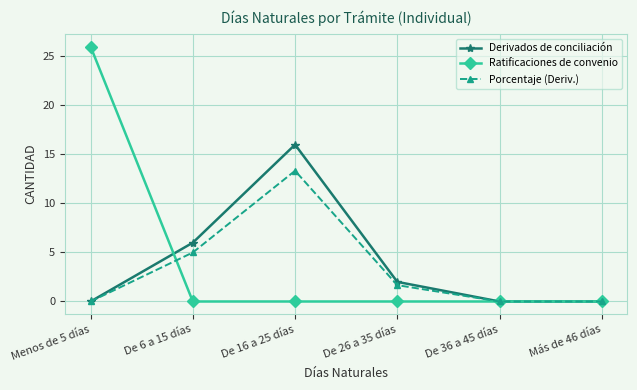

Does the chart have visible grid lines?

Yes